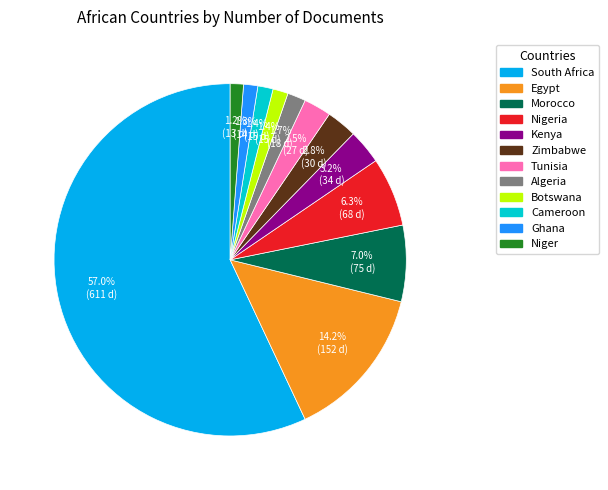

Count the number of slices in the pie.

12